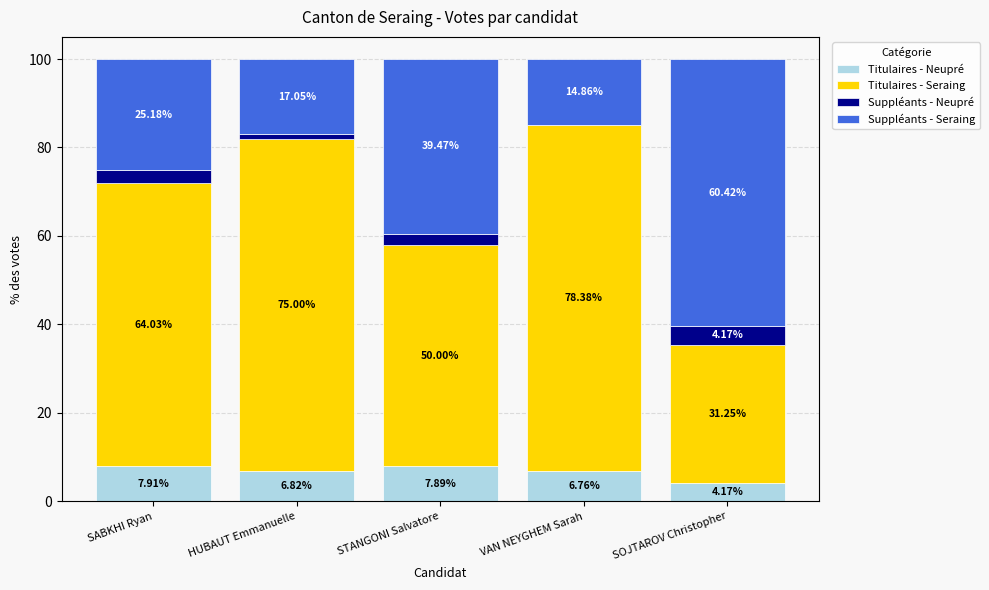

What is the total value across all series at HUBAUT Emmanuelle?

100.0